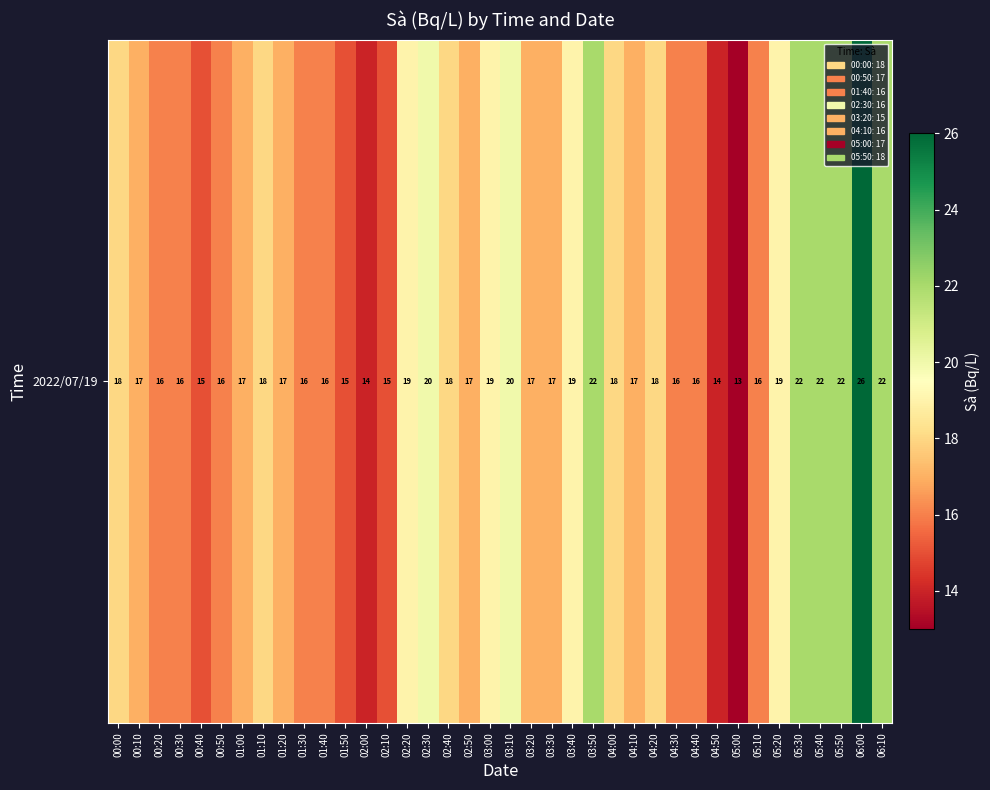

Where is the data nearest to the value 19?

02:20